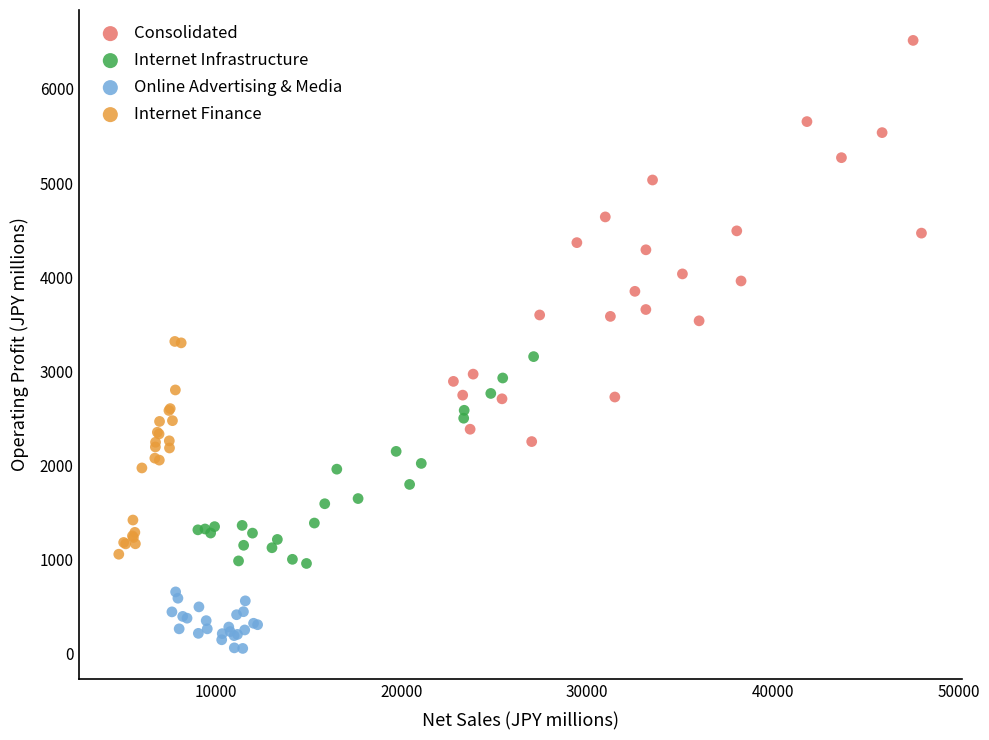

What are all the series names shown in the legend?

Consolidated, Internet Infrastructure, Online Advertising & Media, Internet Finance